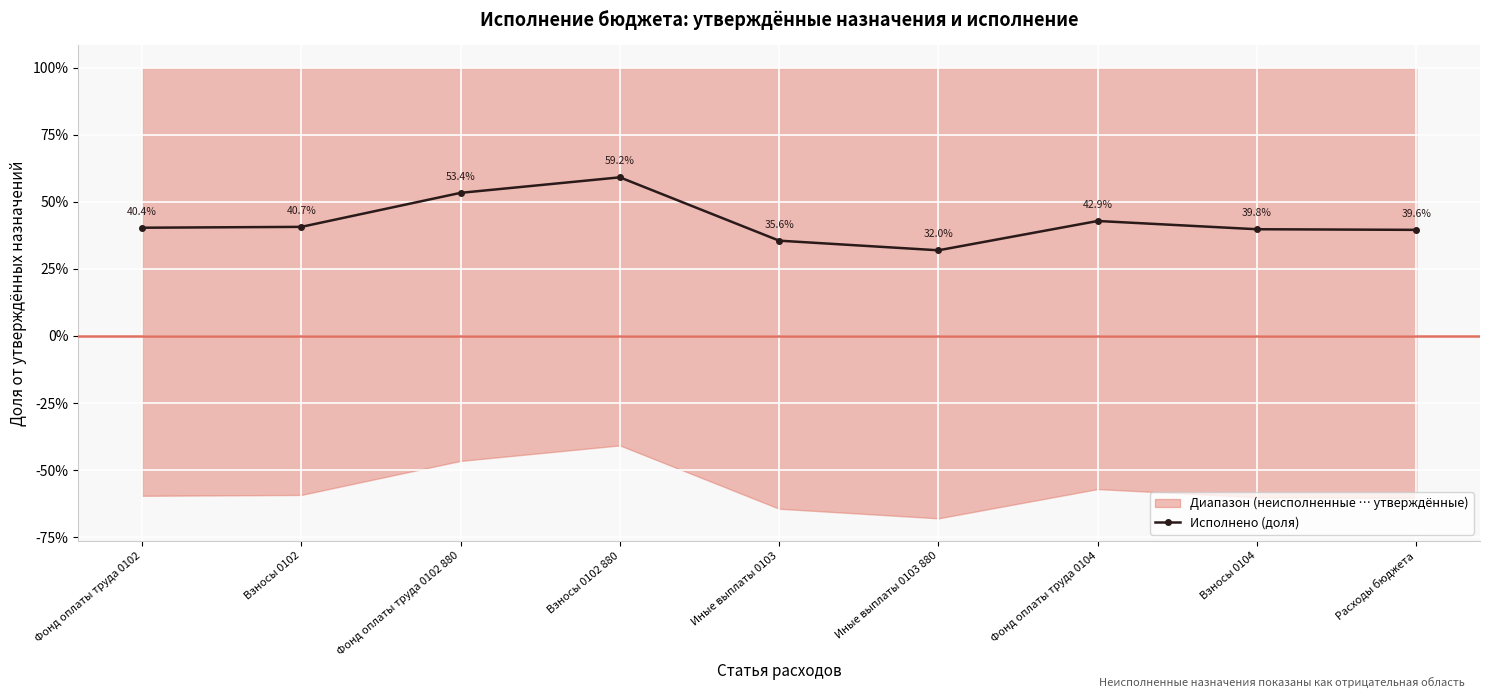

What value does the data have at Взносы 0102?

0.4